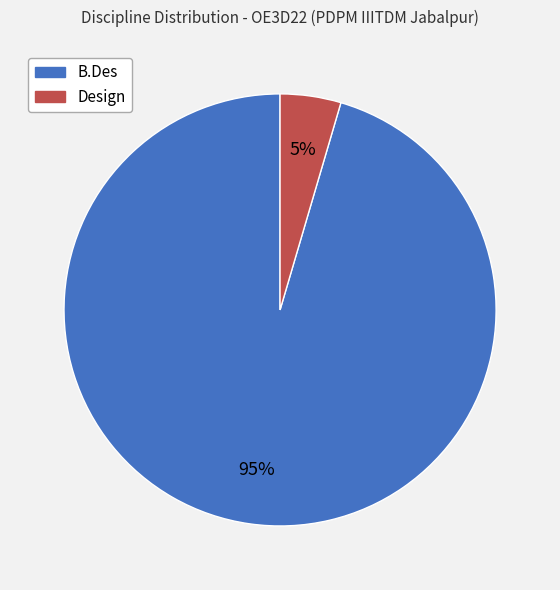

Does any single category account for the majority?

Yes